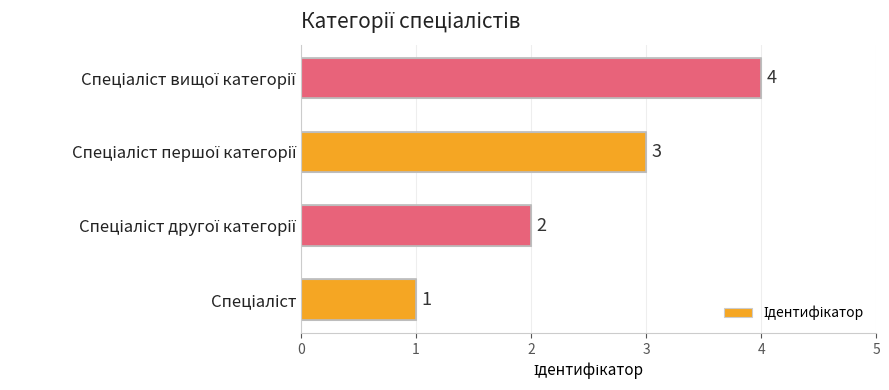

What is the difference between the maximum and minimum values?

3